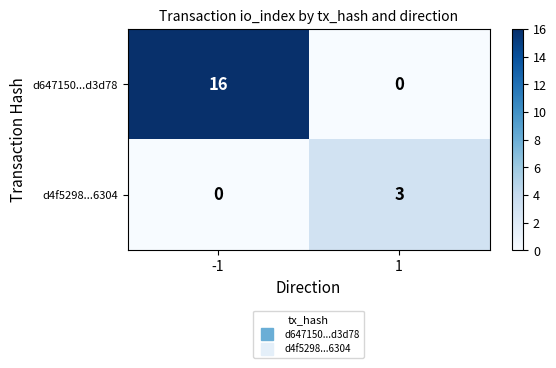

What is the difference between the maximum and minimum values in the d647150...d3d78 series?

16